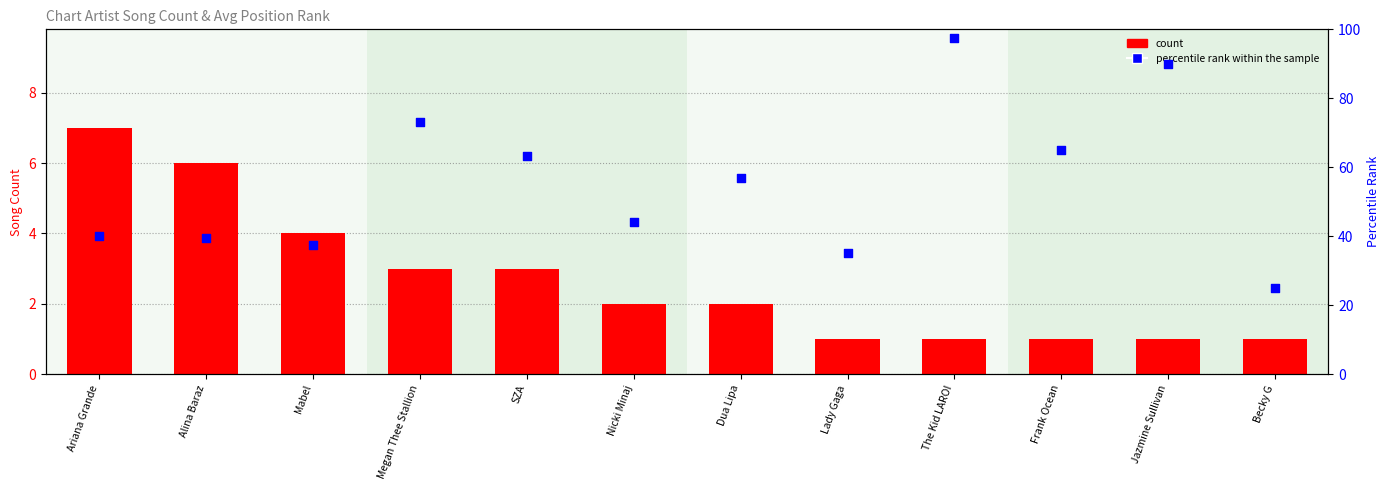

Which series reaches the minimum Y coordinate?

count